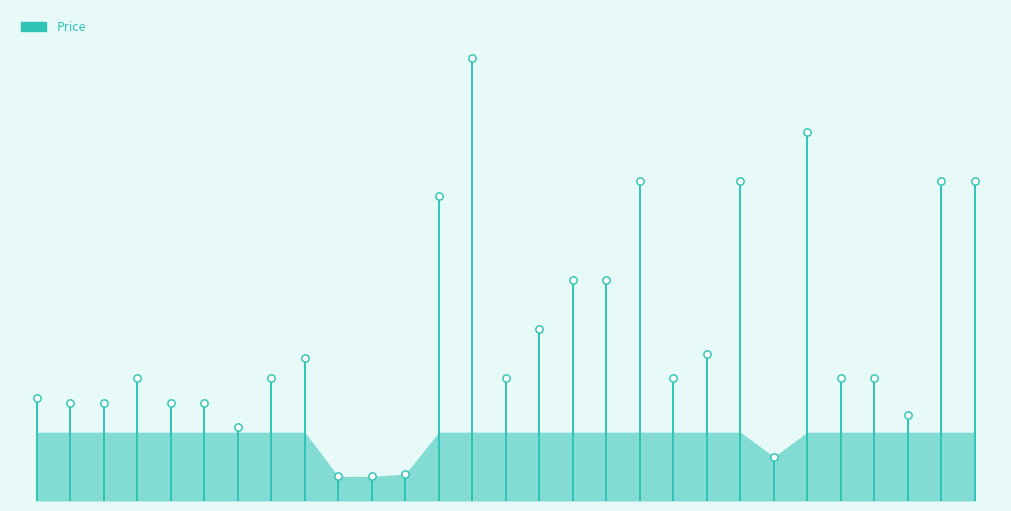

Between 23 and 17, which is larger?

23